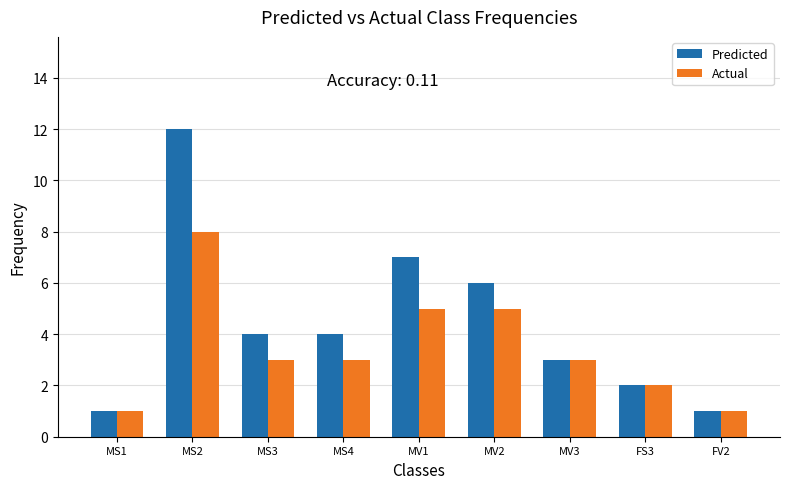

What is the highest value of the Predicted series?

12